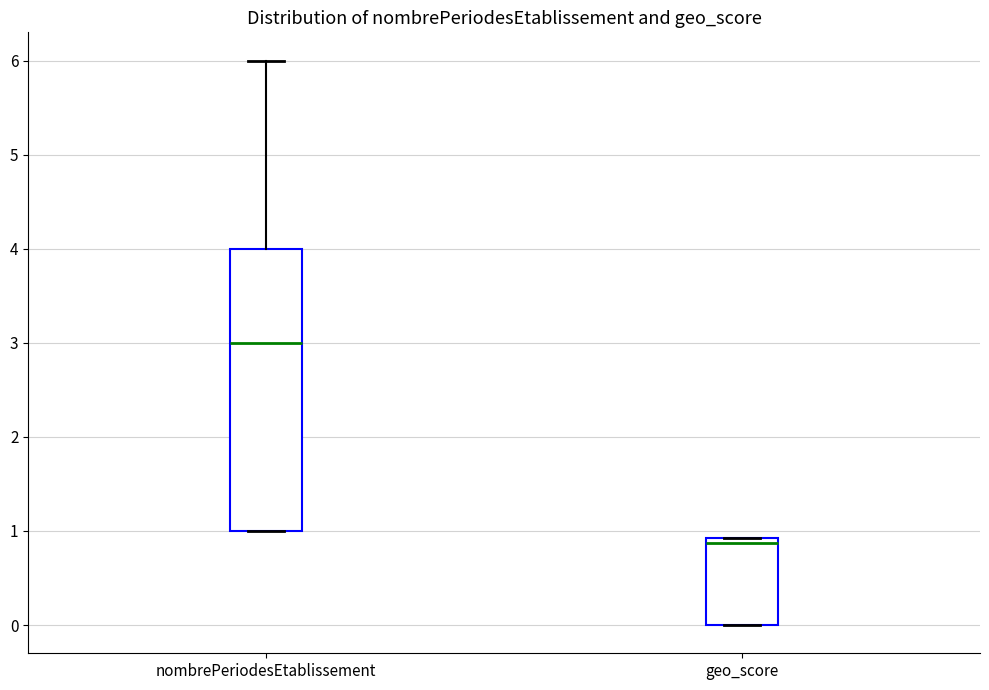

Which box is the tallest, from its lower edge to its upper edge?

nombrePeriodesEtablissement